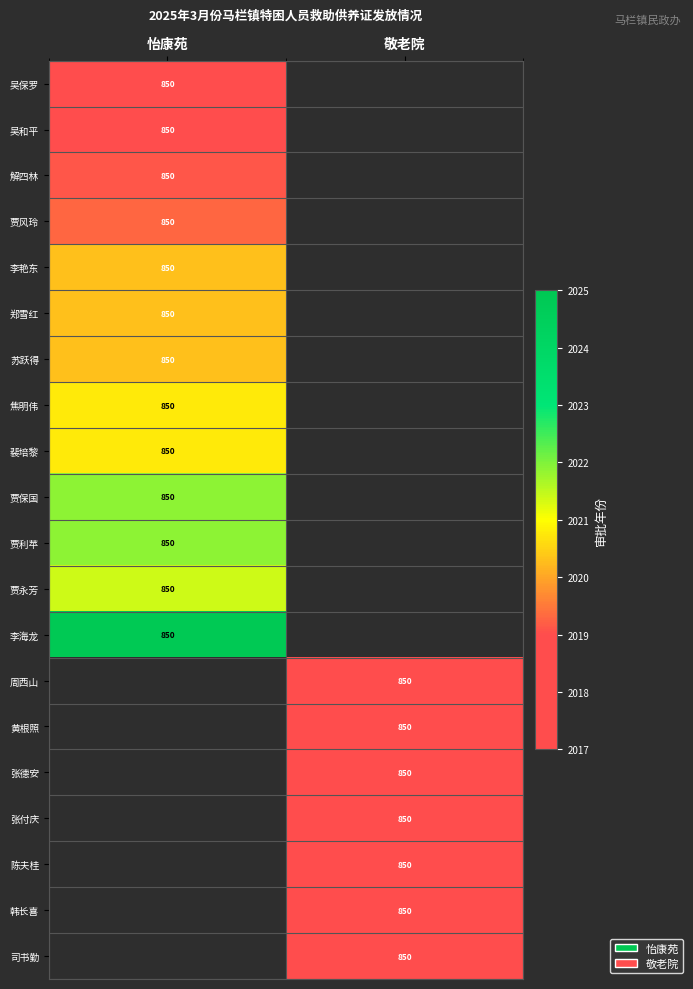

The 周西山 series shows 850.0 at 敬老院. True or false?

True